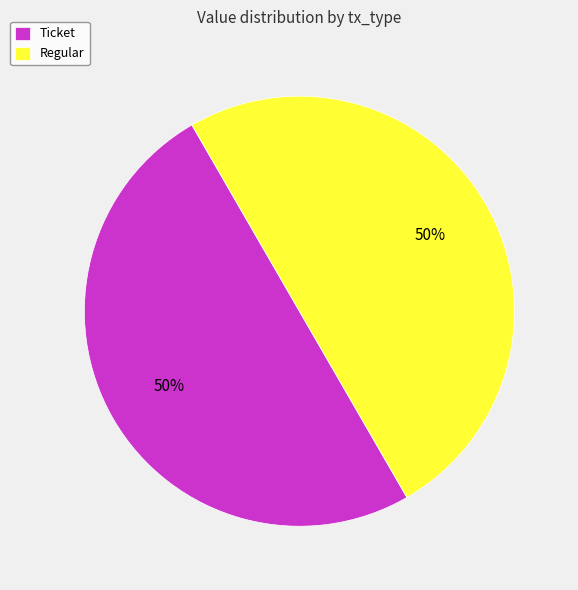

To the nearest percent, what portion does Regular represent?

50%